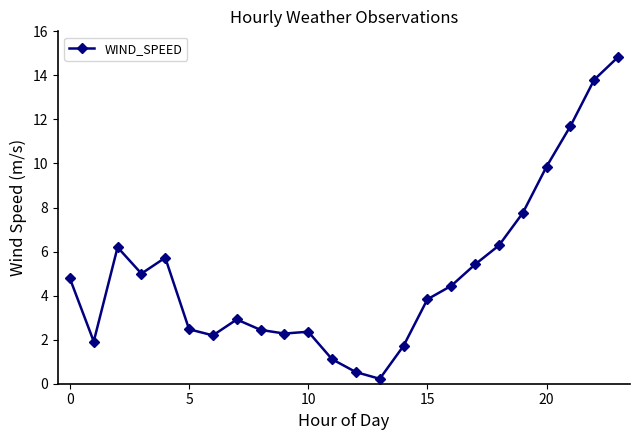

What is the maximum value shown in the chart?

14.8